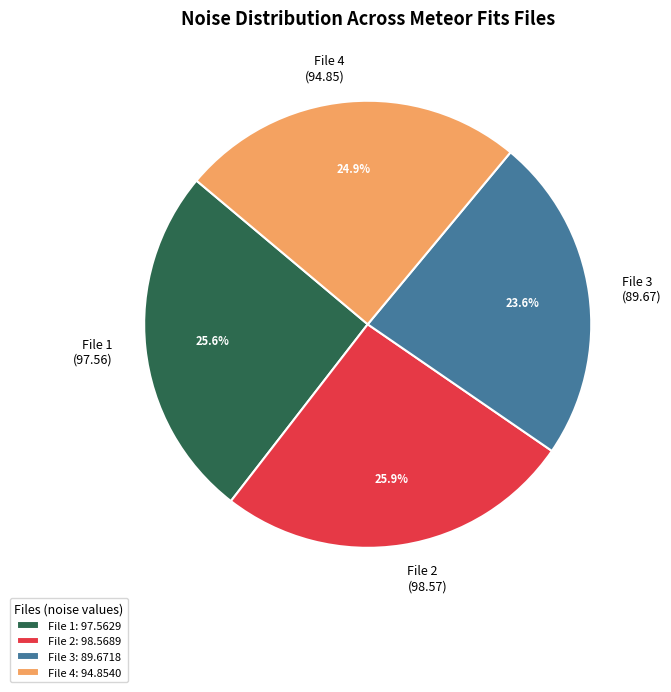

To the nearest percent, what is the difference between the largest and smallest slice percentages?

2%